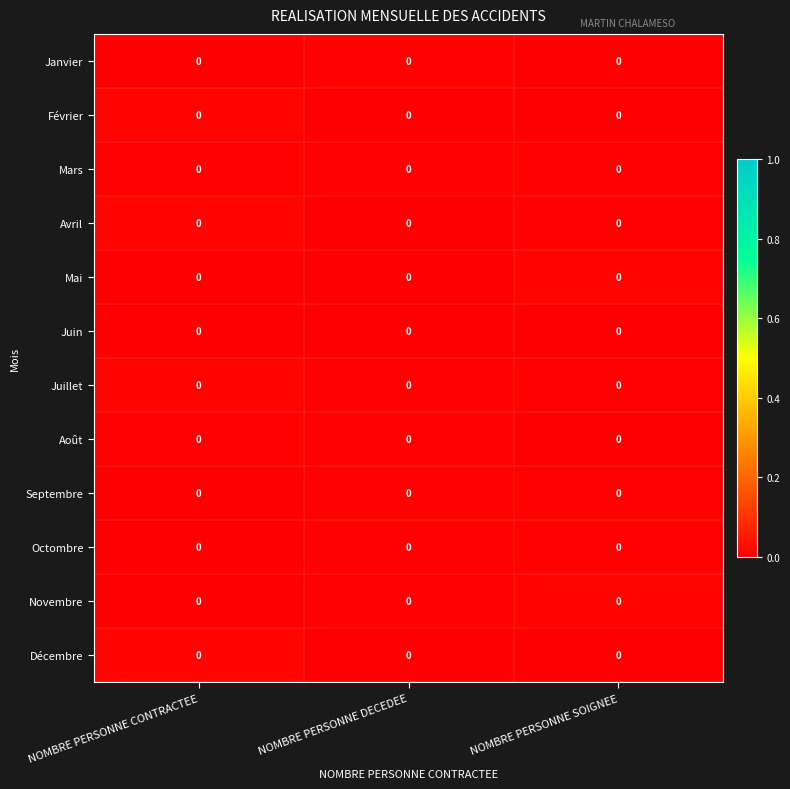

How many series are shown in this chart?

12